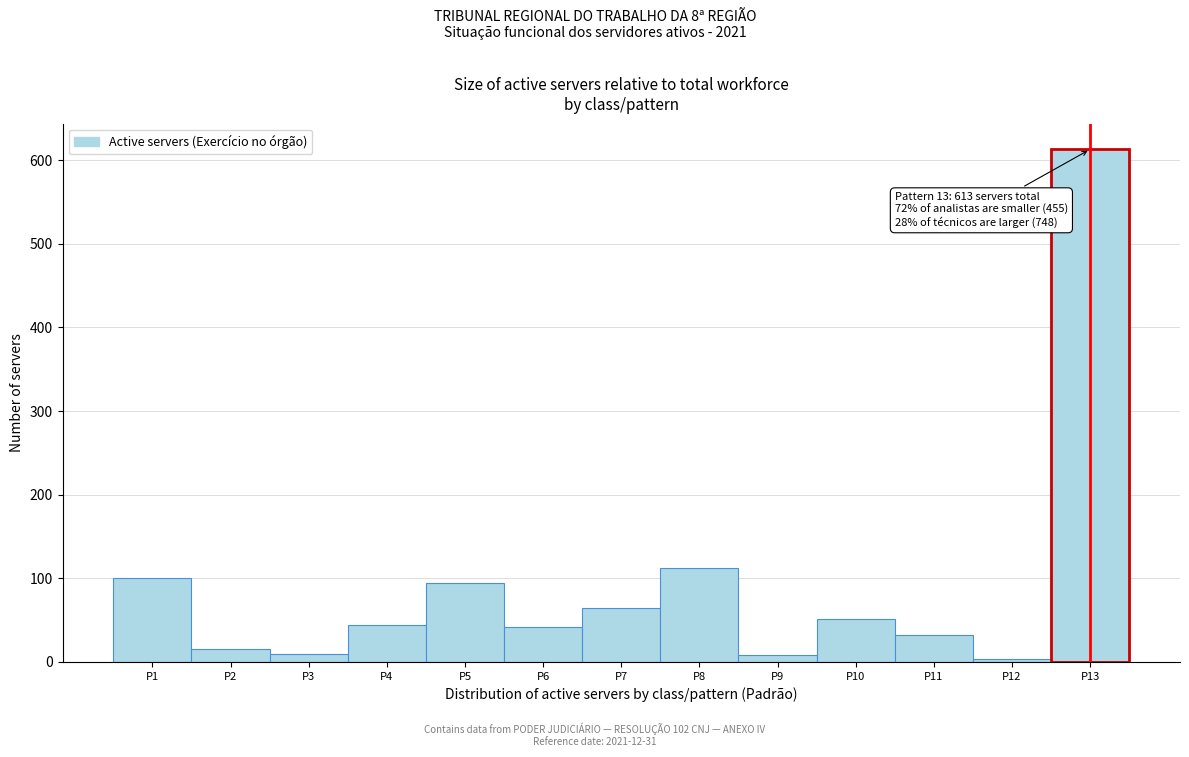

Over which range of the x-axis is the bar tallest?

12.5 to 13.5